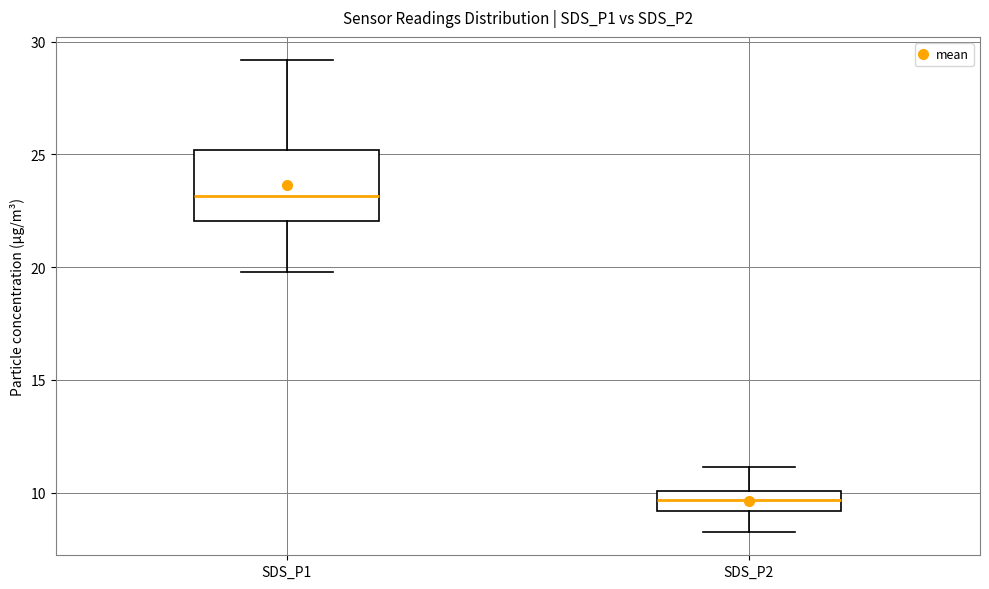

Where does the upper whisker of the box for SDS_P1 end on the y-axis? The values are not printed on the chart, so give them approximately, as read against the axis.

29.0